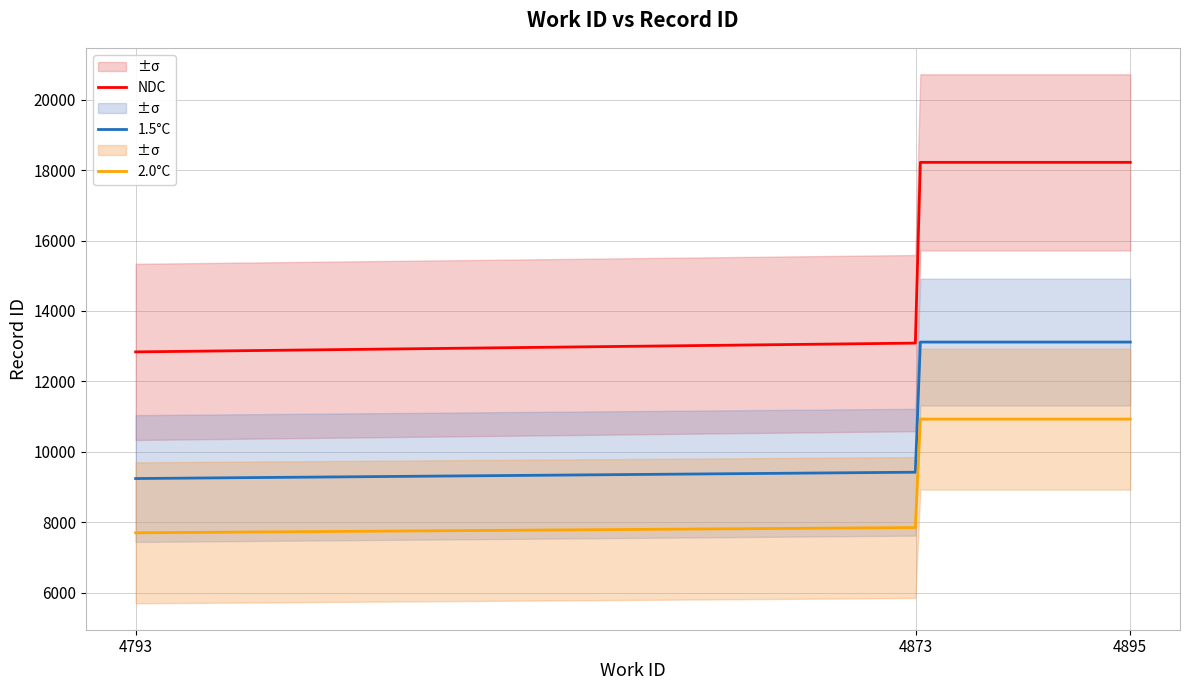

True or false: 2.0°C and 1.5°C intersect in this chart.

False